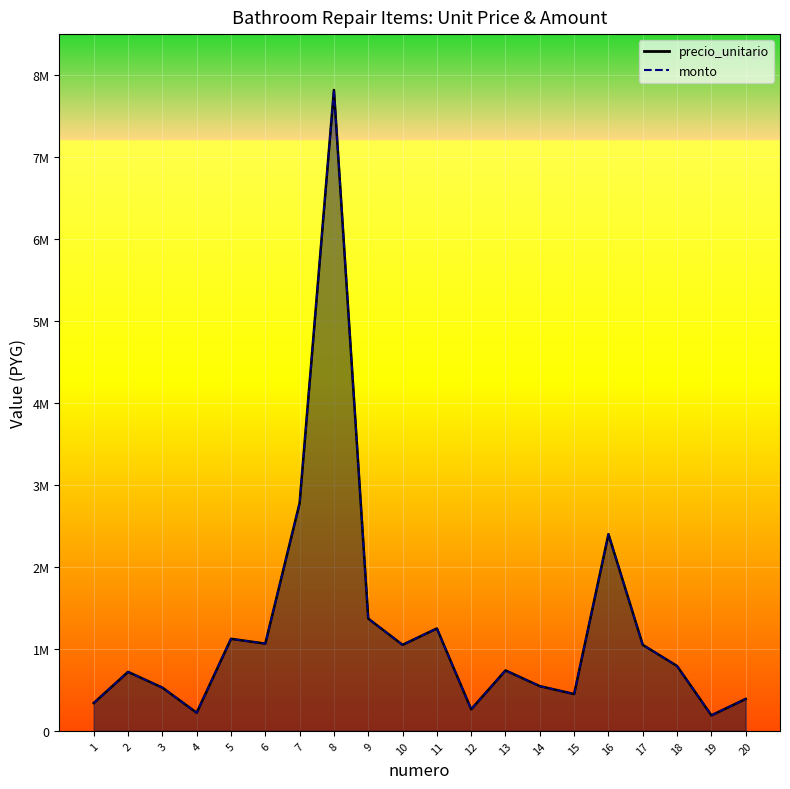

At how many categories does at least one series exceed 6470953?

1